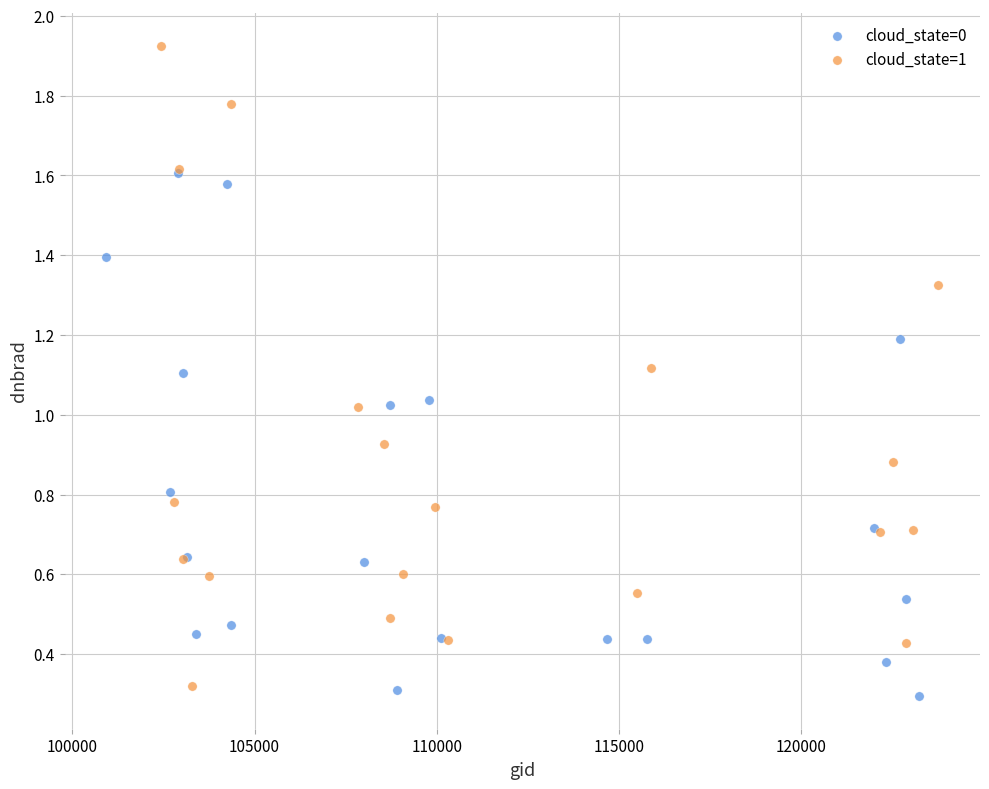

Which series has the widest spread of Y values?

cloud_state=1